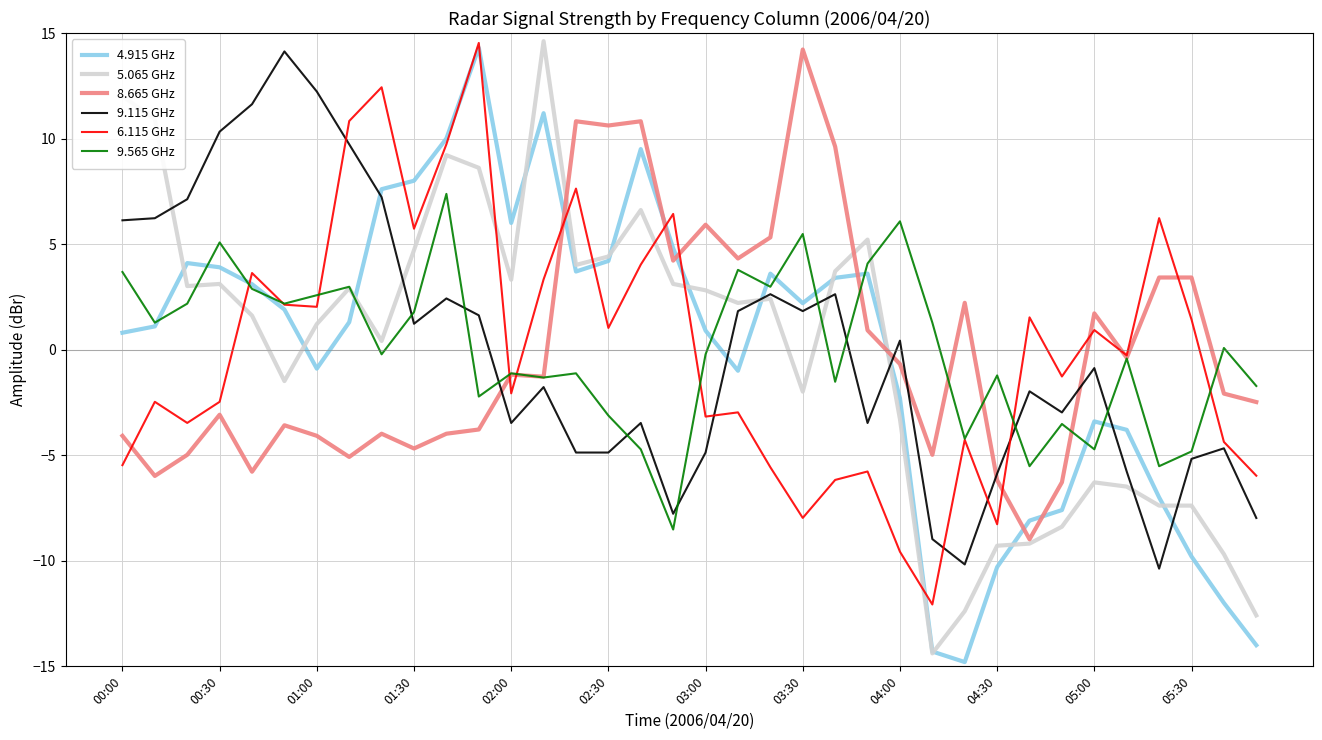

True or false: 9.115 GHz and 4.915 GHz intersect in this chart.

True